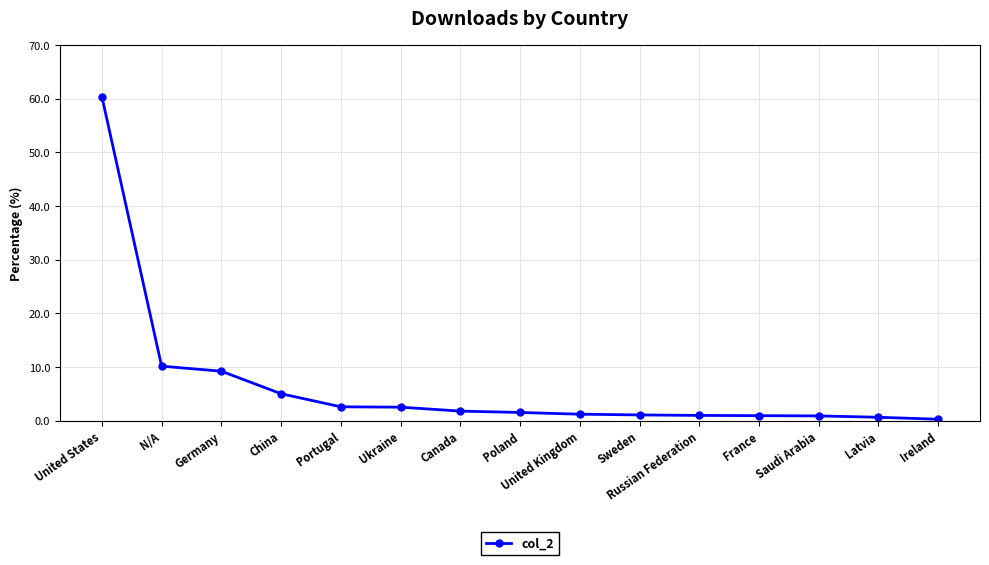

What is the greatest value displayed?

60.4